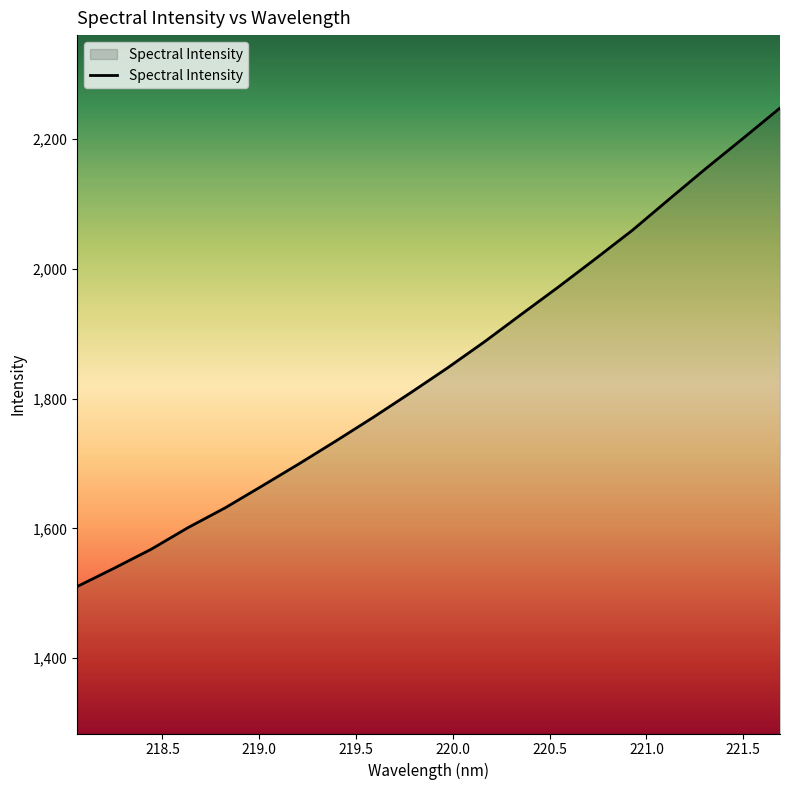

What is the sum of all values?

36949.4